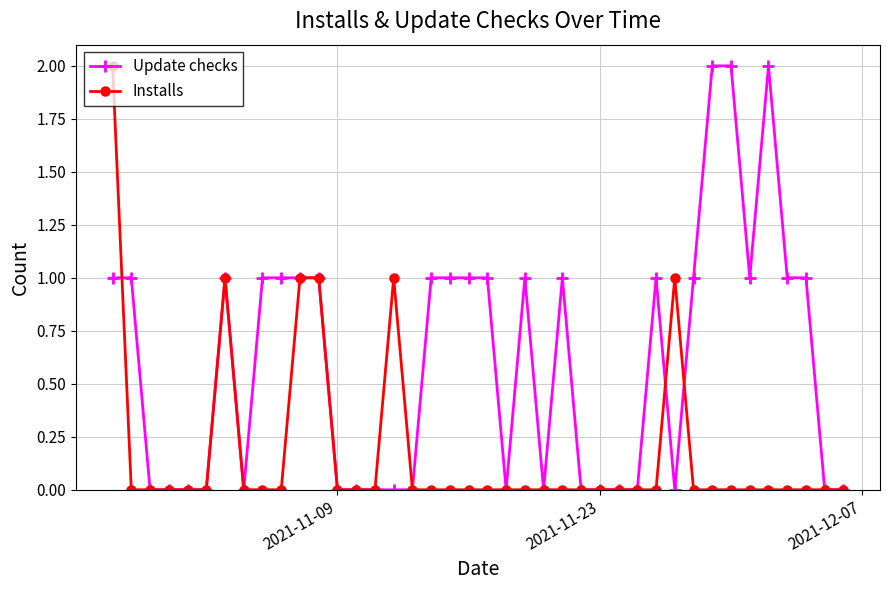

Which series has the largest total across all categories?

Update checks